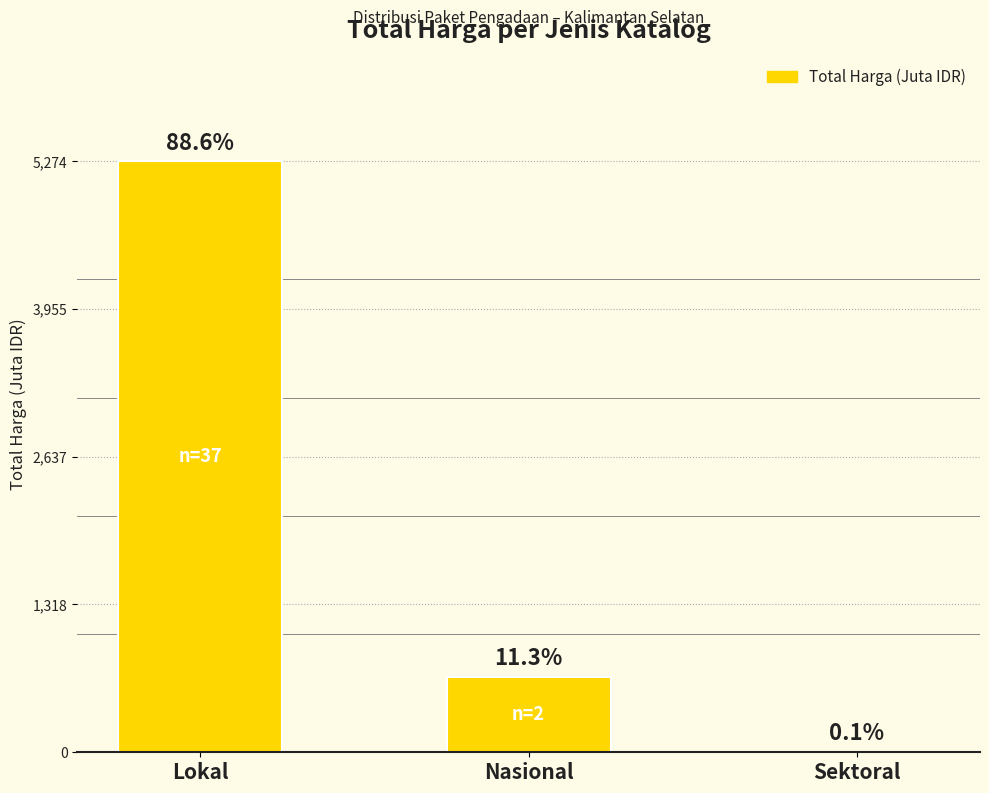

The chart shows a value of 364.8 at Nasional. True or false?

False